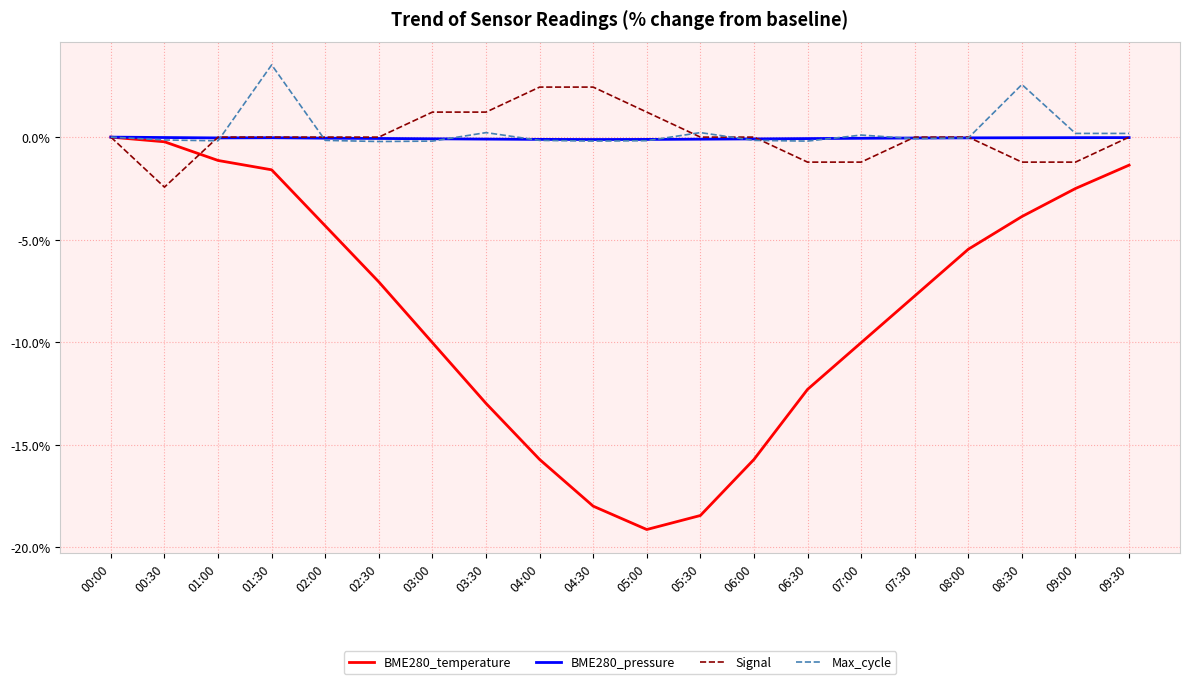

What is the sum of all Max_cycle values?

5.1